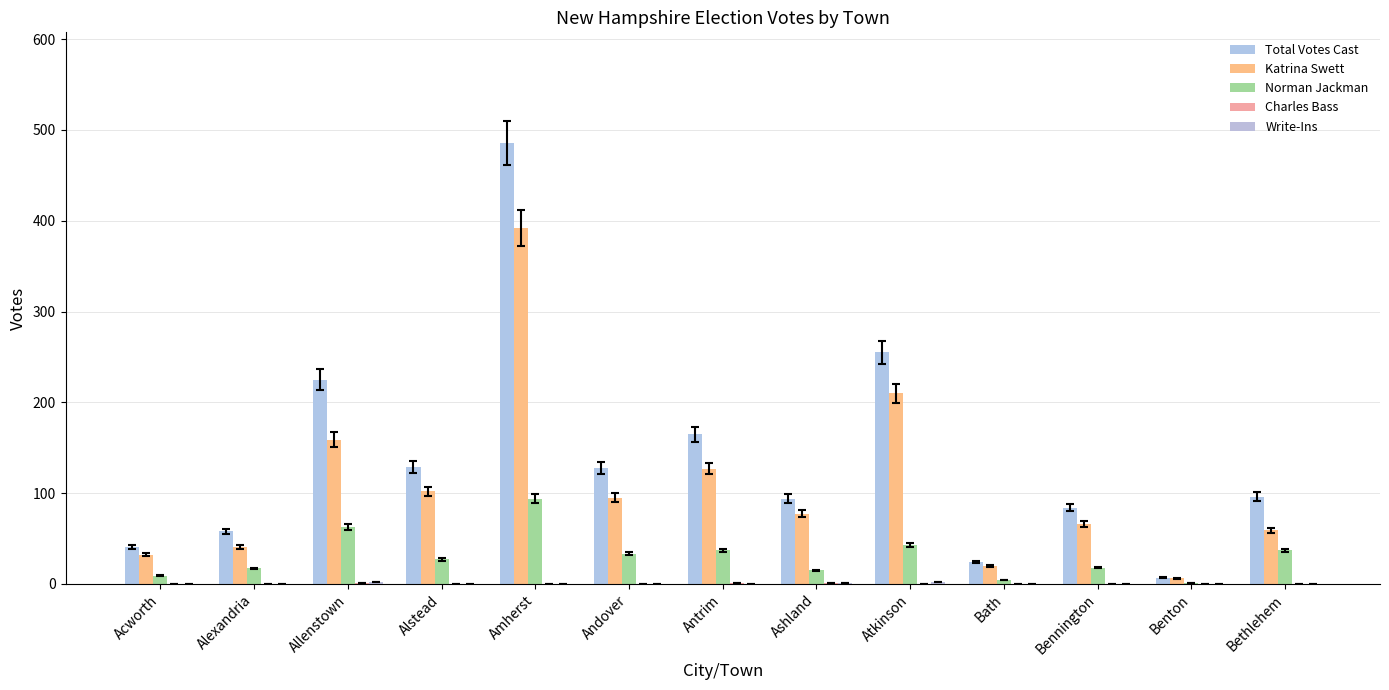

Which label corresponds to the largest value in the chart?

Amherst